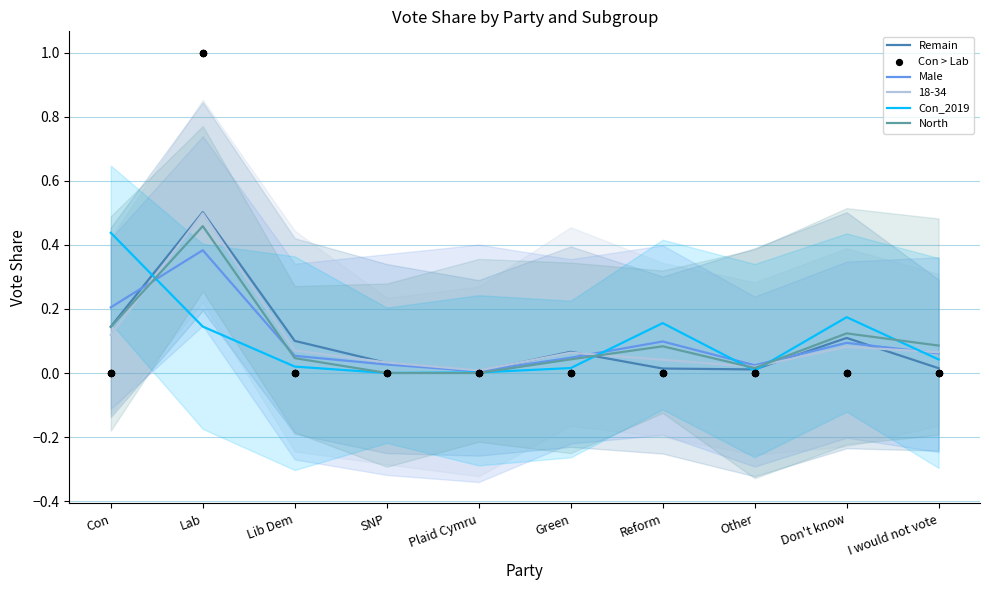

Is the value of Con_2019 at Reform greater than the value of Remain at Don't know?

Yes